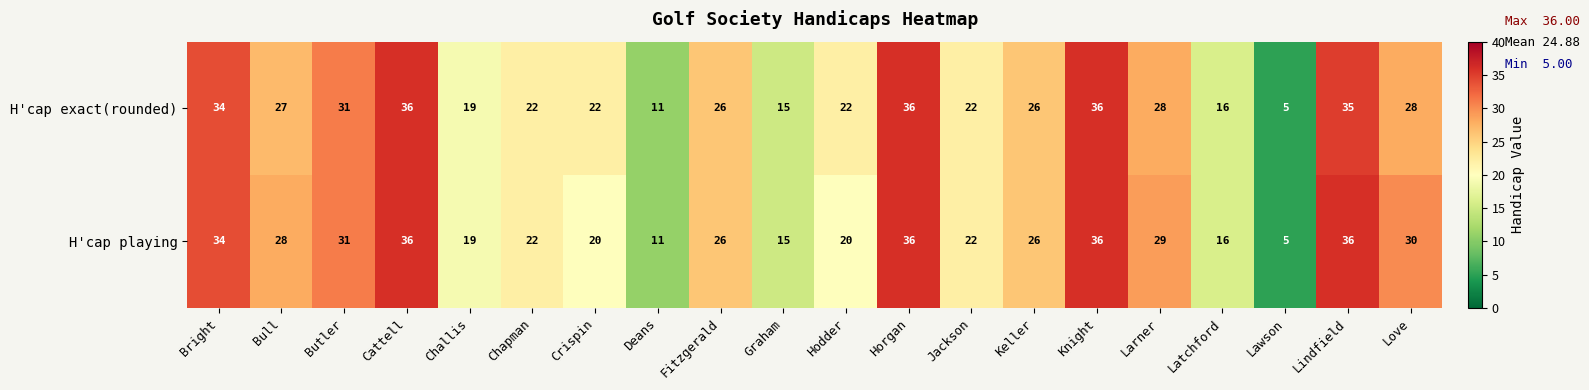

Which series has the largest total across all categories?

H'cap playing